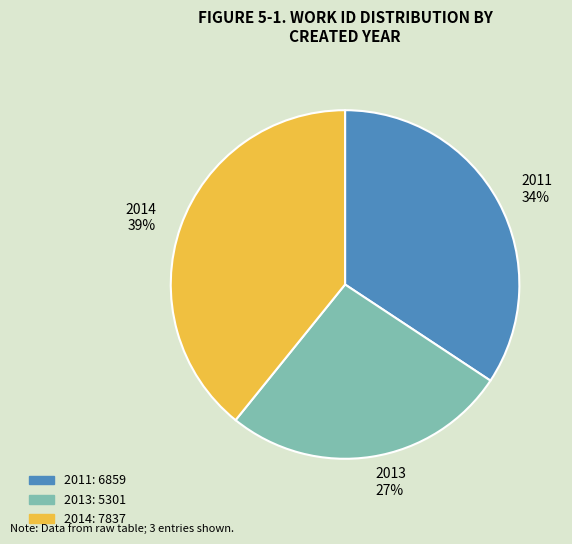

To the nearest percent, what percentage of the pie is 2011?

34%